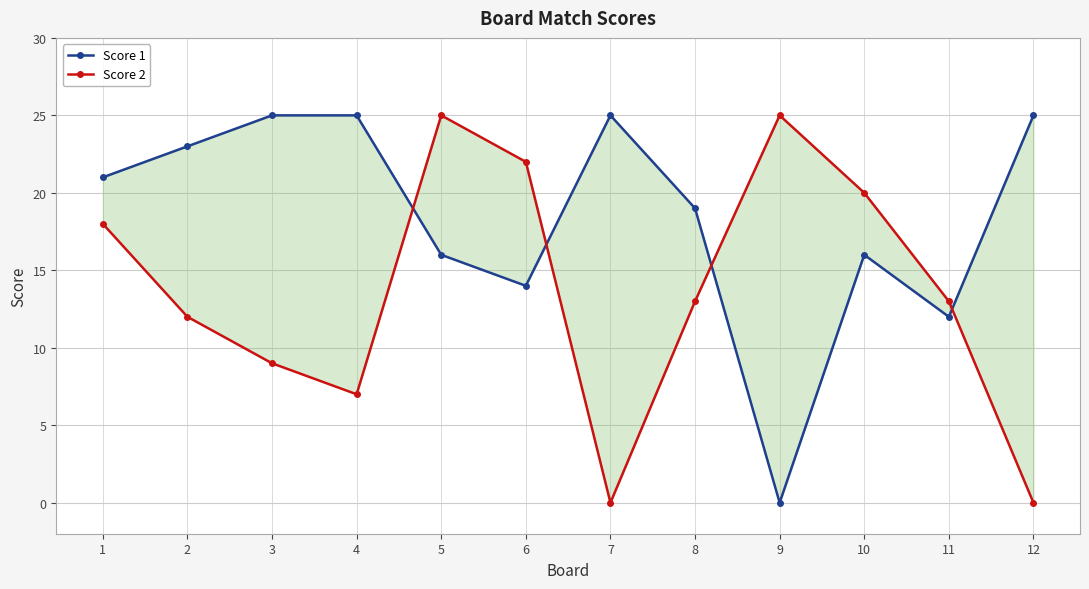

How many data points in Score 2 are above 13?

5